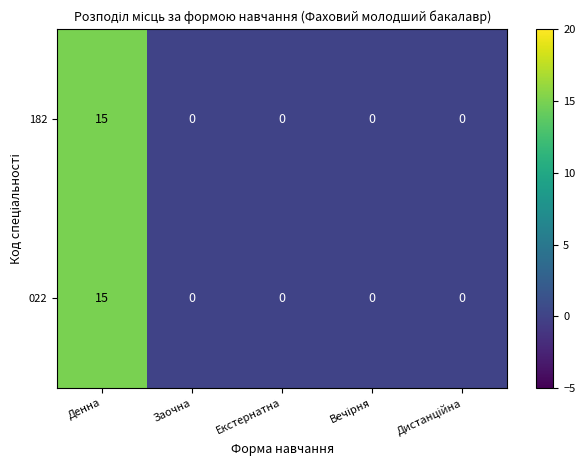

Reading right to left, extract all data points from this chart.

182: 0	0	0	0	15
022: 0	0	0	0	15